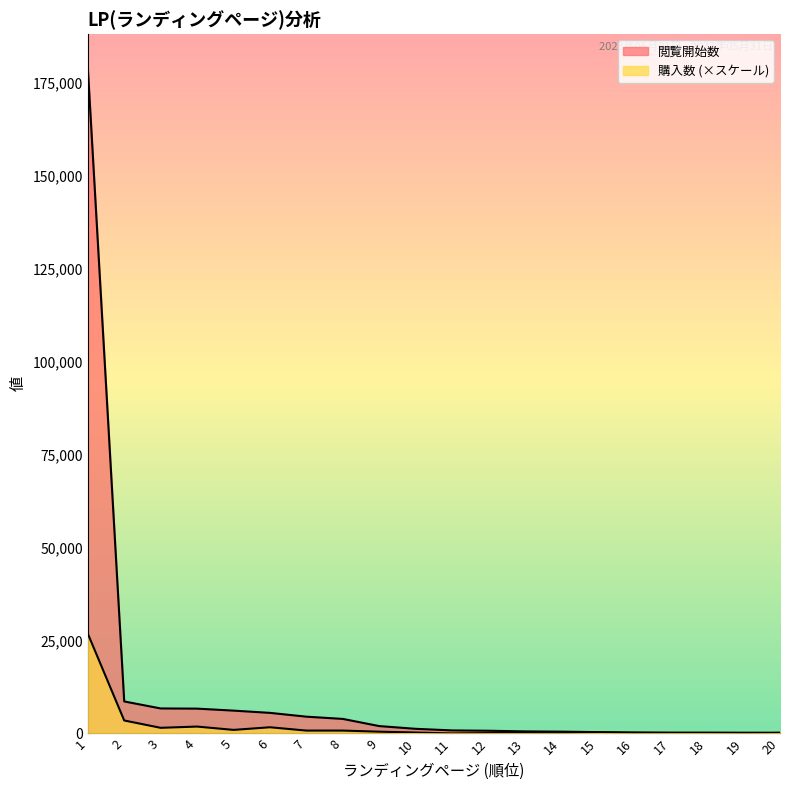

The value of 閲覧開始数 at 1 is 179046.0. True or false?

True